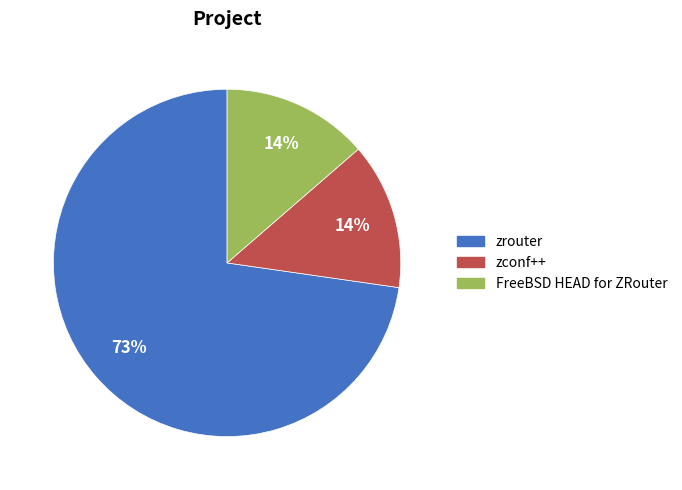

What percentage is the zconf++ slice, to the nearest percent?

14%